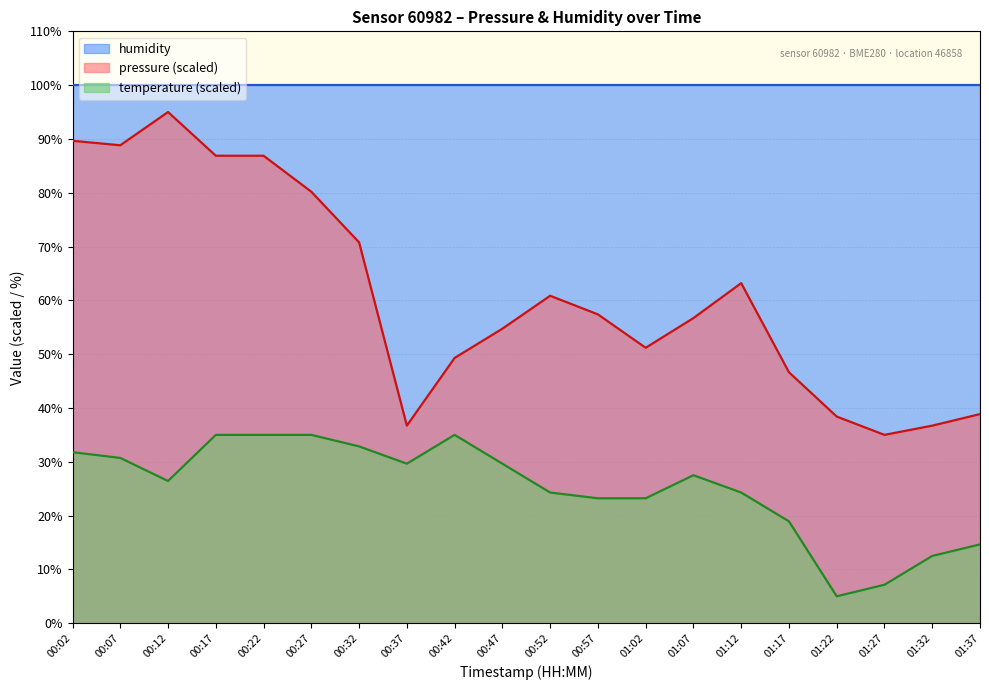

Where is the first local minimum for pressure?

00:07